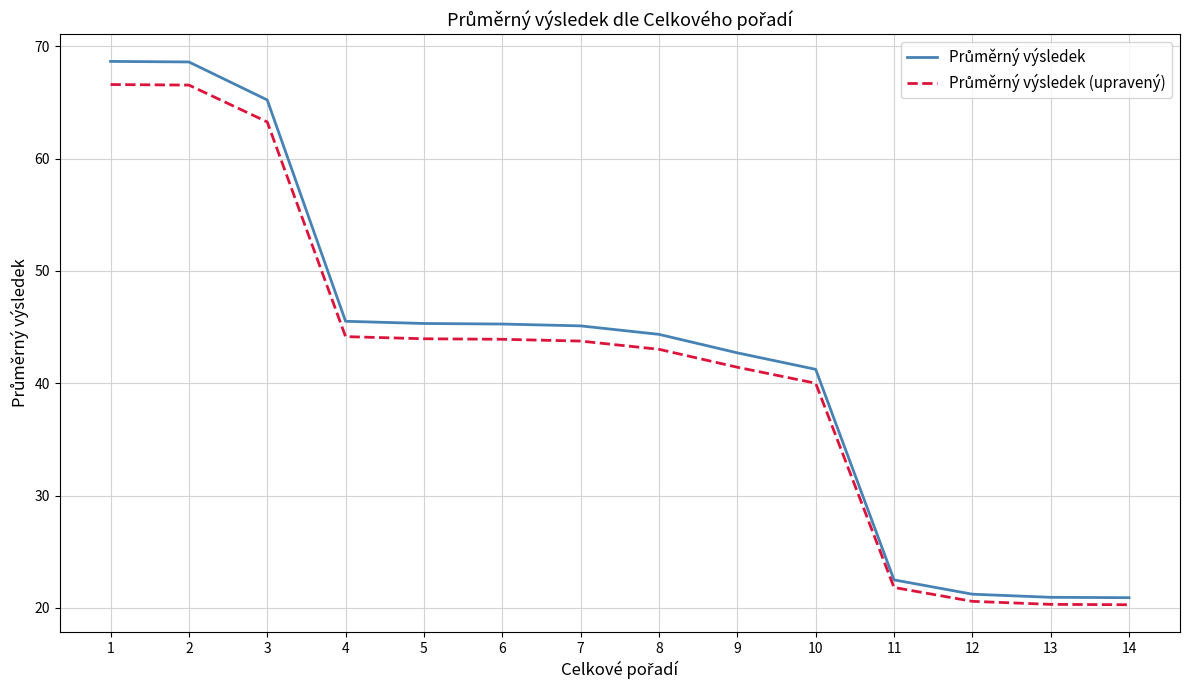

What is the spread (max minus min) of values at 12?

0.6